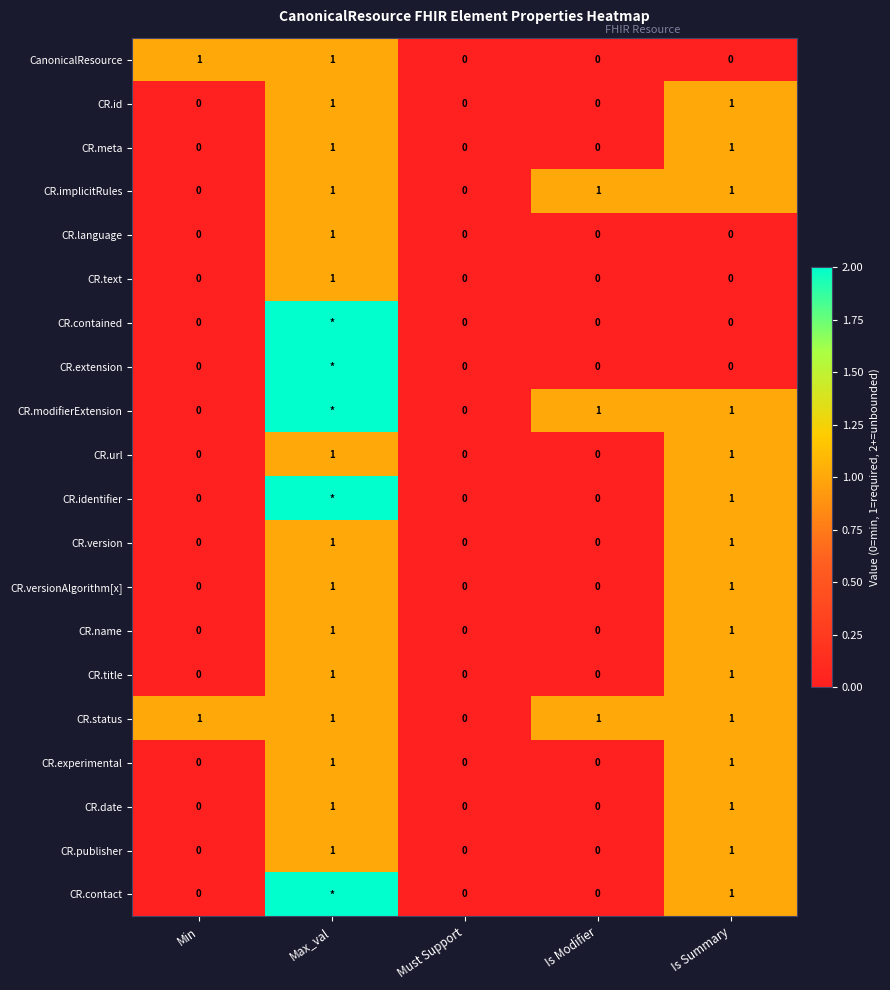

How many data points in CR.status are less than 1?

1